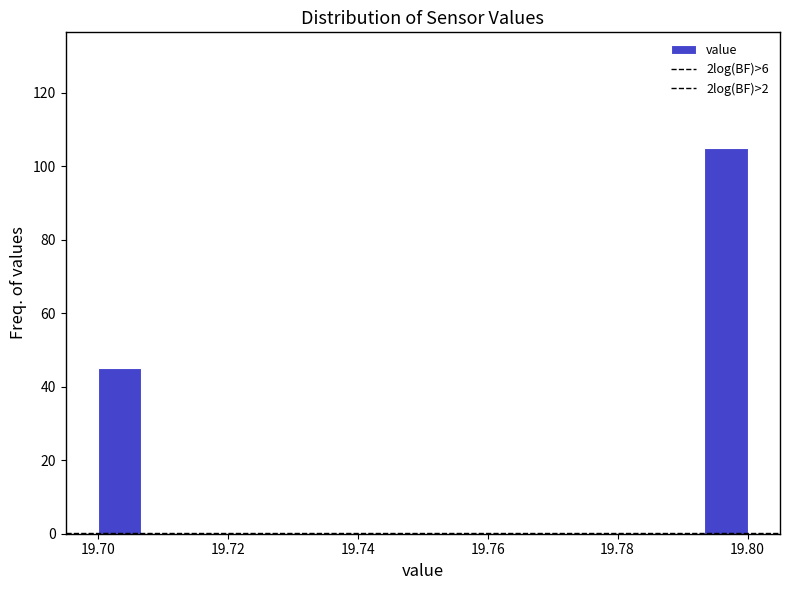

Around what value on the x-axis is the tallest bar? Give the approximate position of its centre, as read against the axis.

19.796